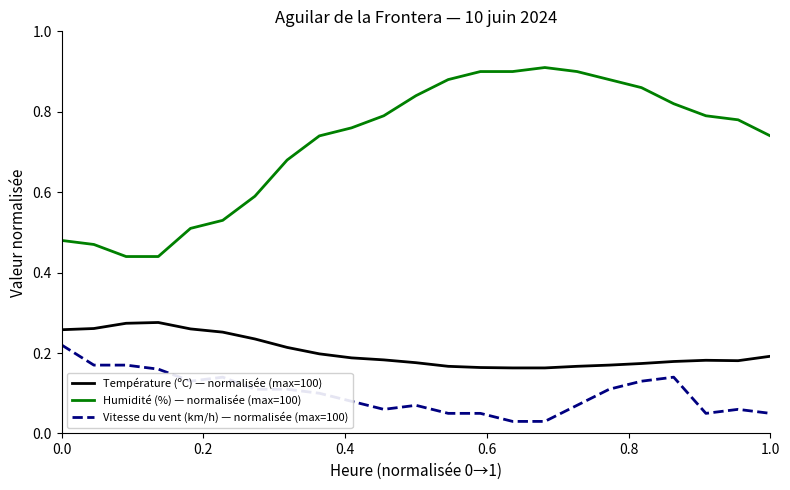

Does the chart display data point markers on the line(s)?

No